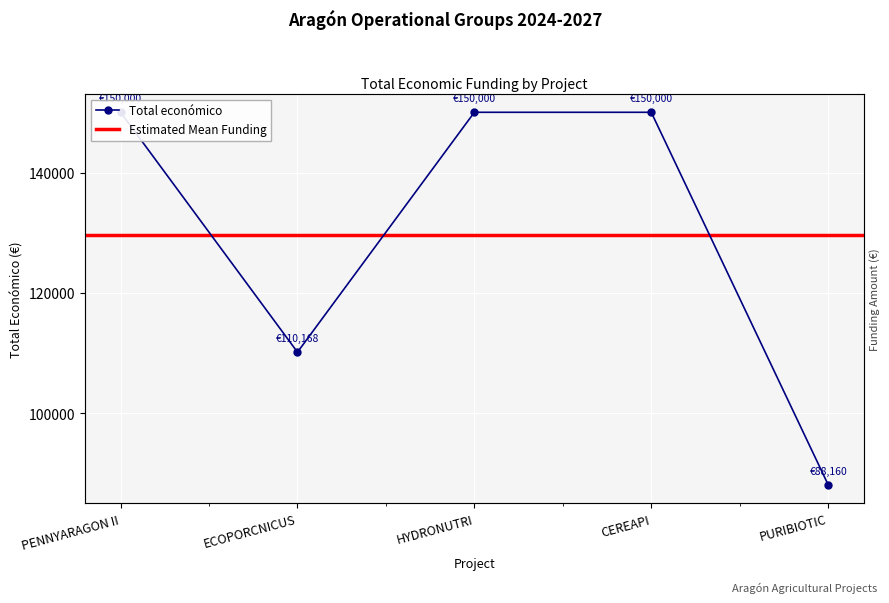

Approximately how many times larger is the value at PURIBIOTIC compared to PENNYARAGON II?

0.6